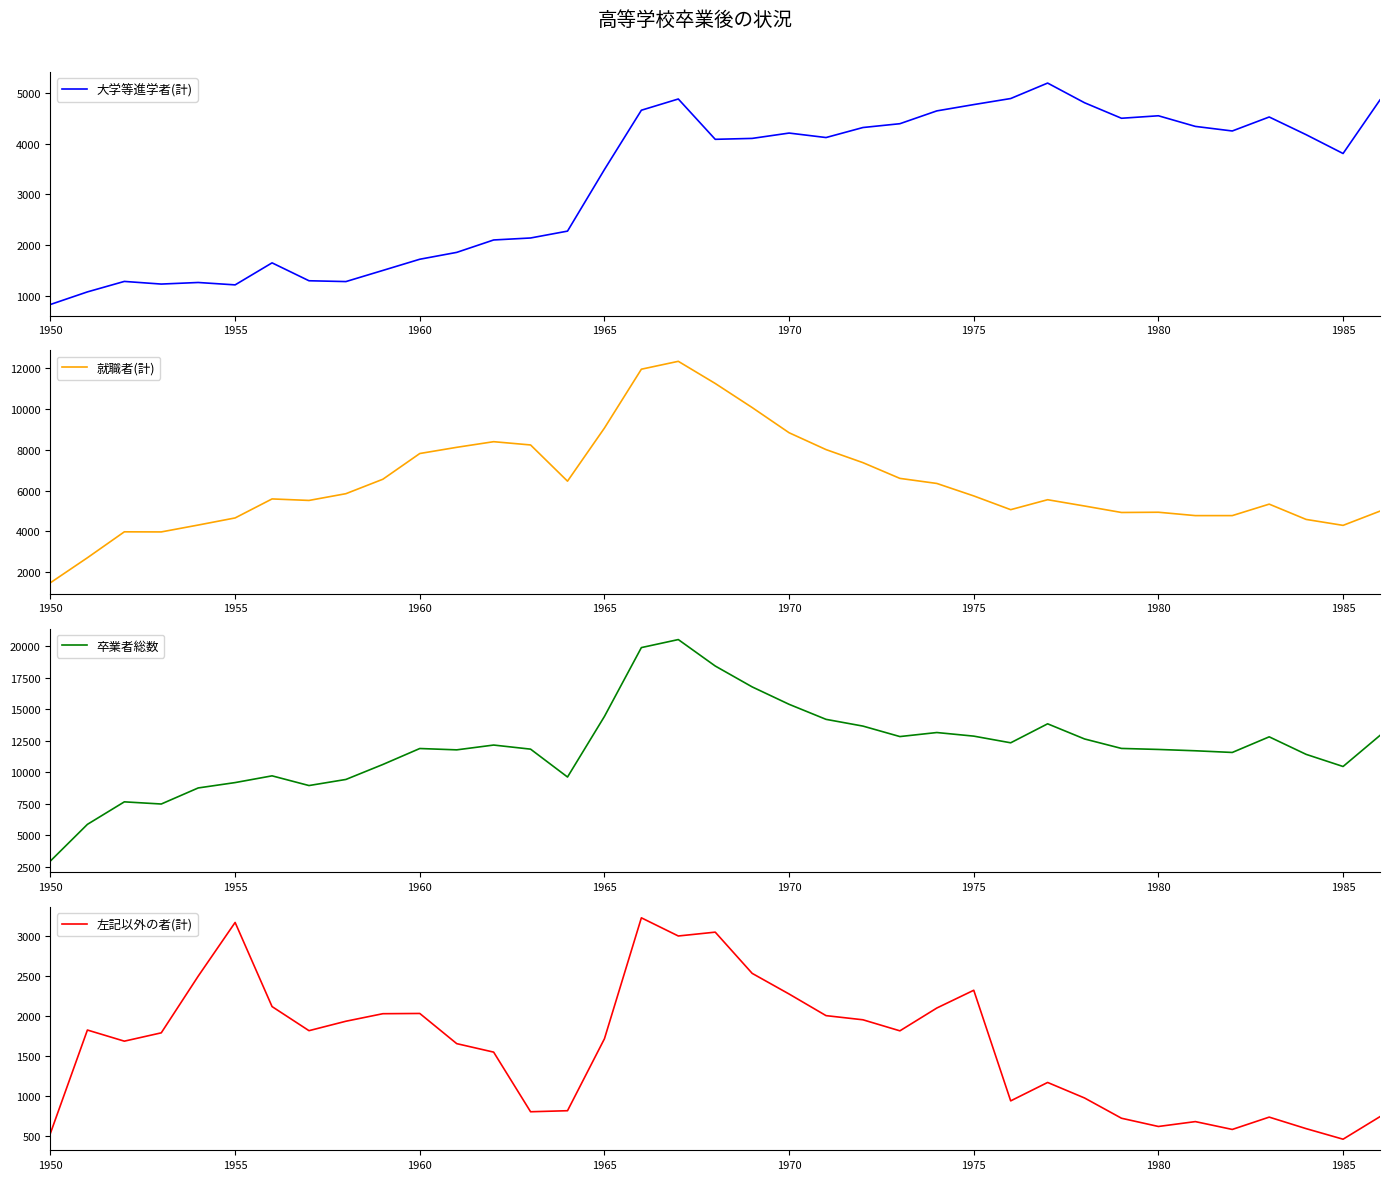

What is the lowest value of the 左記以外の者(計) series?

466